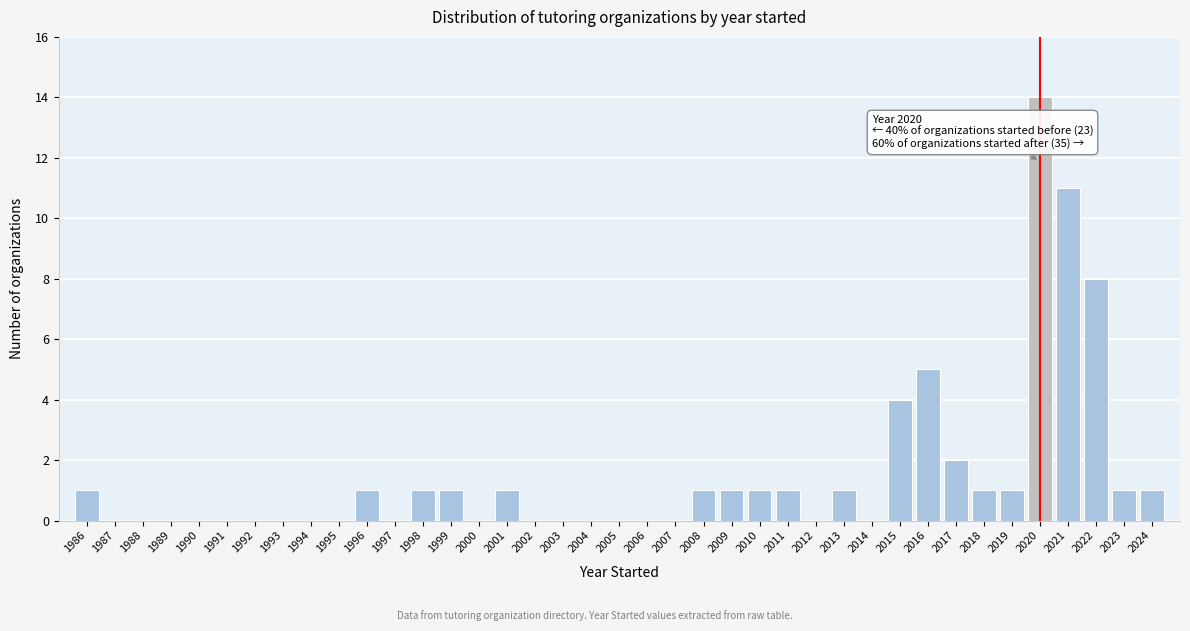

What is the greatest value displayed?

14